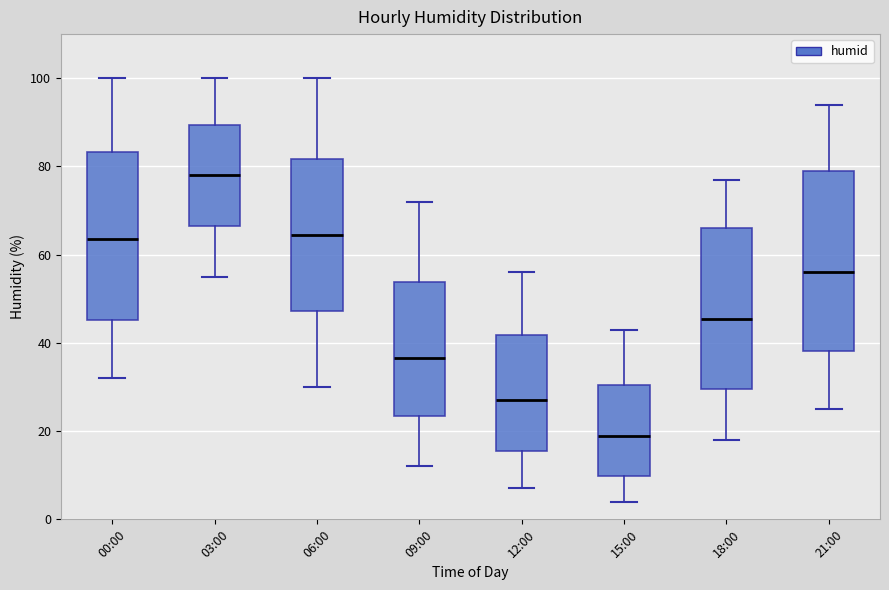

Which box is the tallest, from its lower edge to its upper edge?

21:00